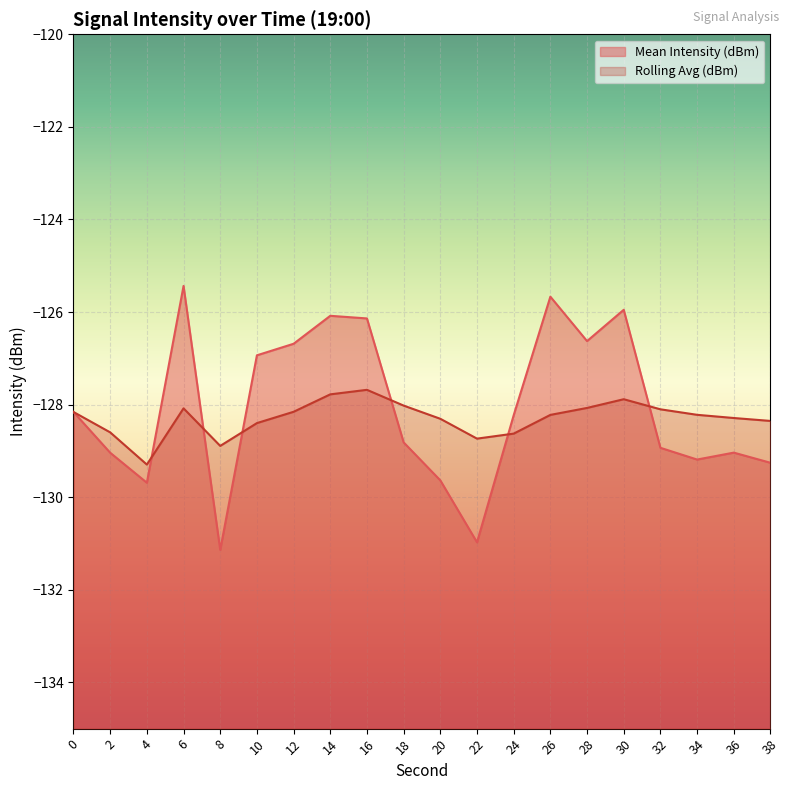

Between 14 and 16, which is larger?

14